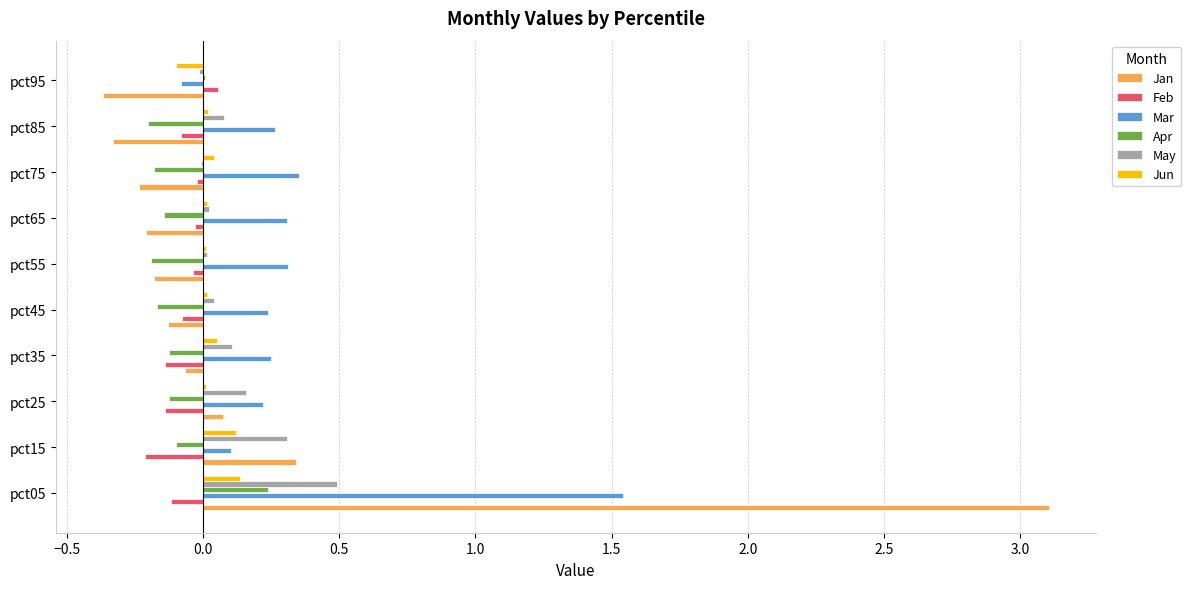

Which category has the highest value in the May series?

pct05